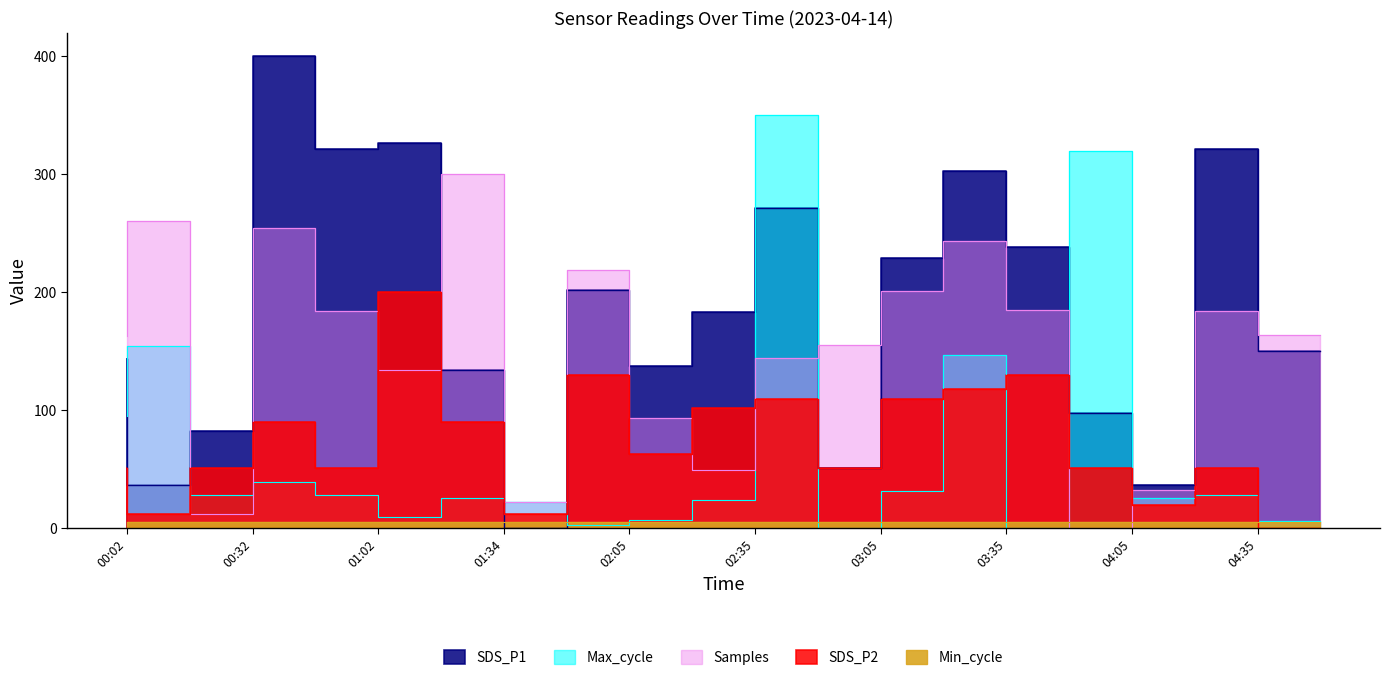

At which label does SDS_P1 reach its peak?

00:47